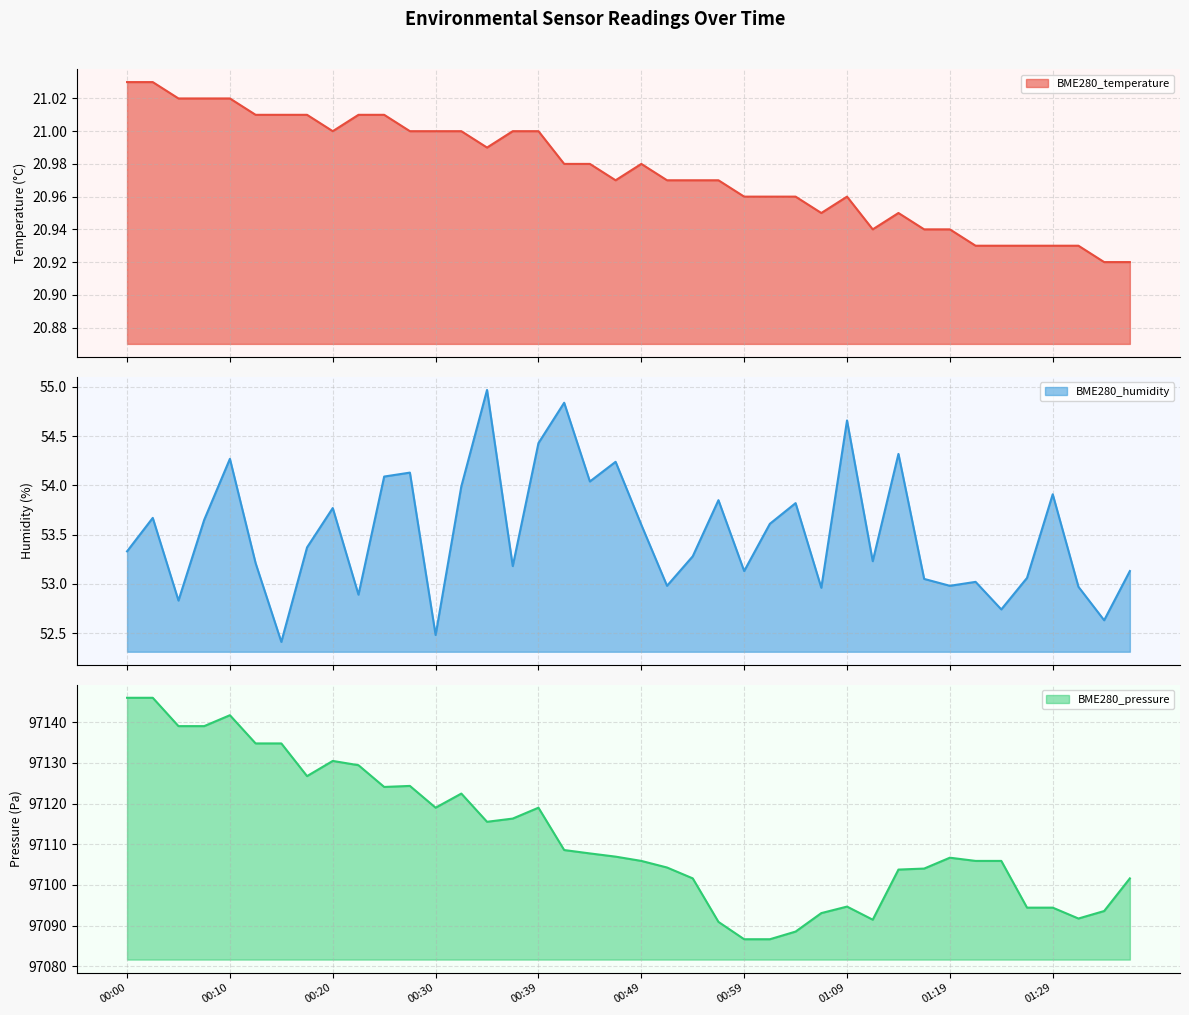

How many distinct data groups are displayed?

3